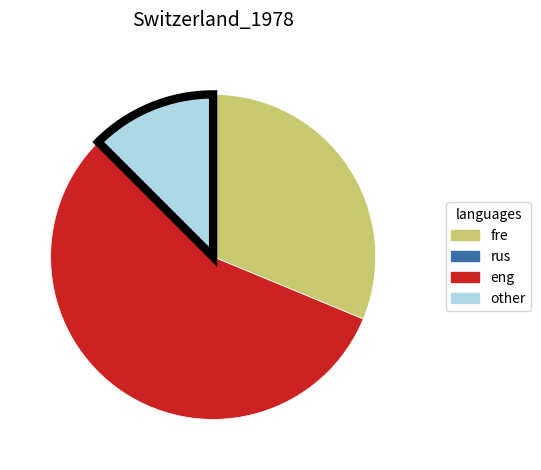

Does any single category account for the majority?

Yes